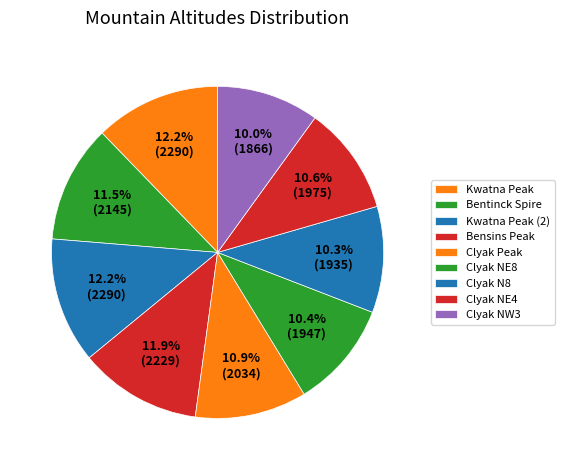

How many segments does this pie chart have?

9